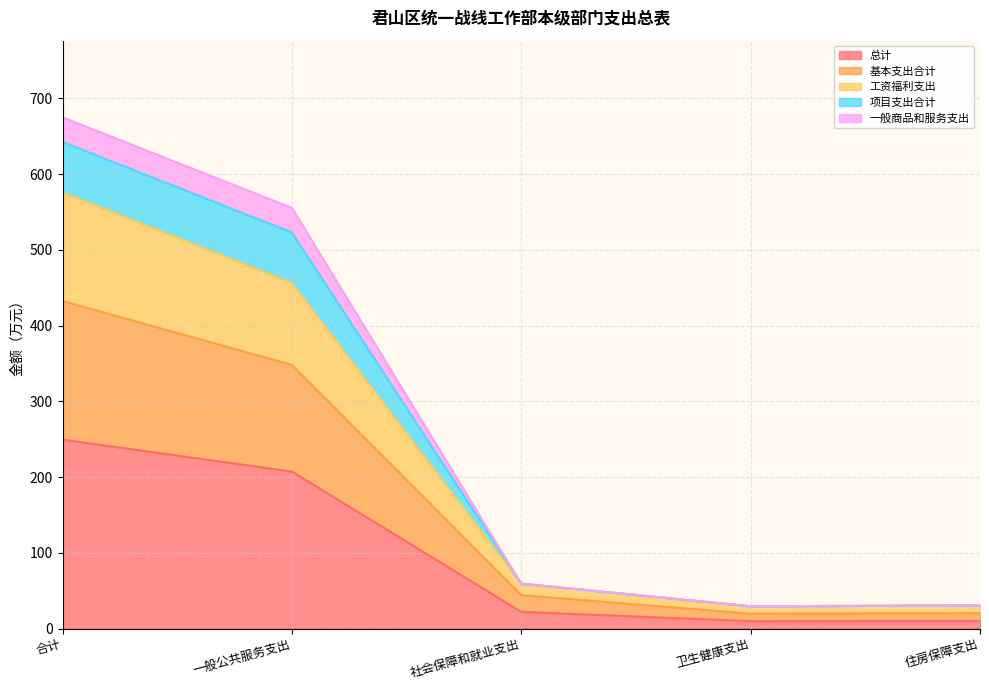

What is the total value across all series at 卫生健康支出?

29.5